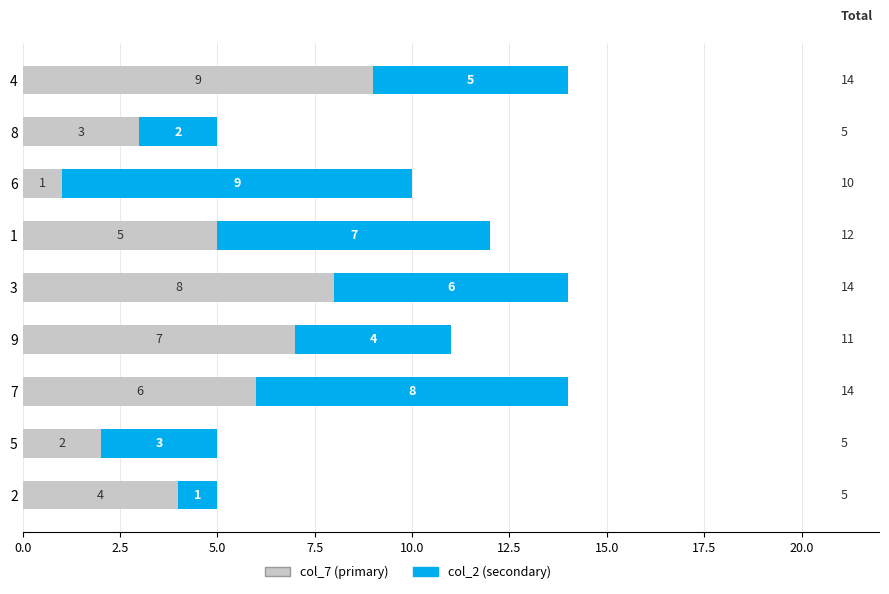

What is the total value across all series at 8?

5